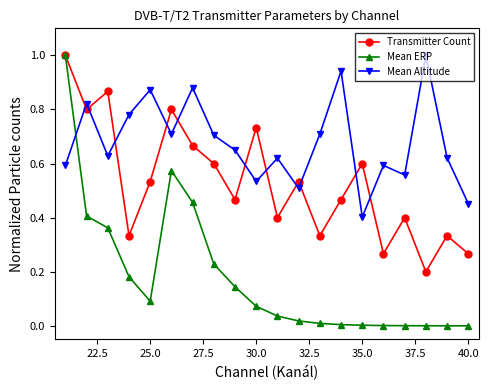

In Mean Altitude, how many points are lower than both neighbors (excluding endpoints)?

6